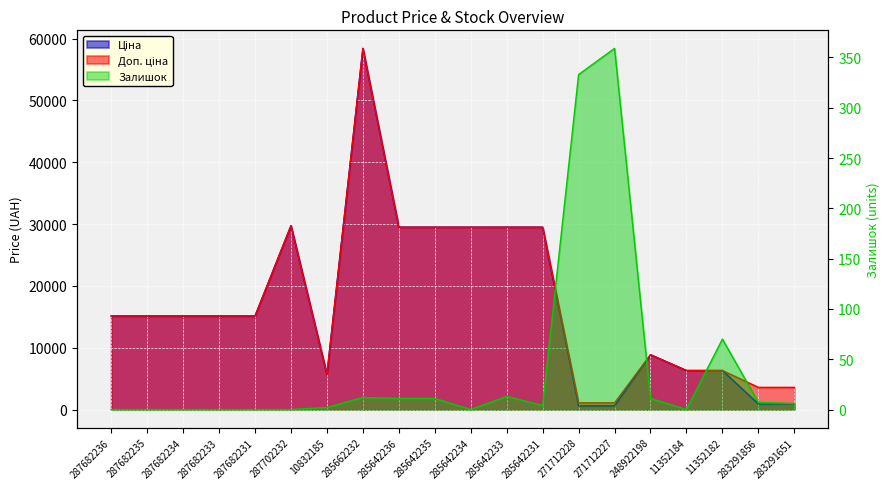

Where is the first local maximum for Доп. ціна?

287702232